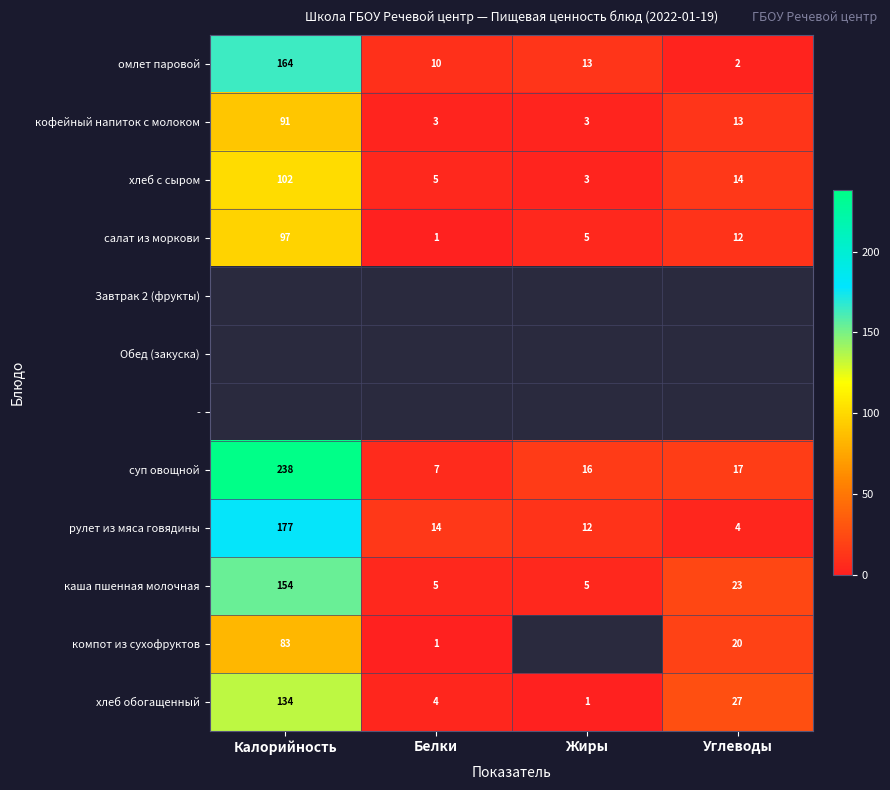

What is the difference between the maximum and minimum values in the омлет паровой series?

162